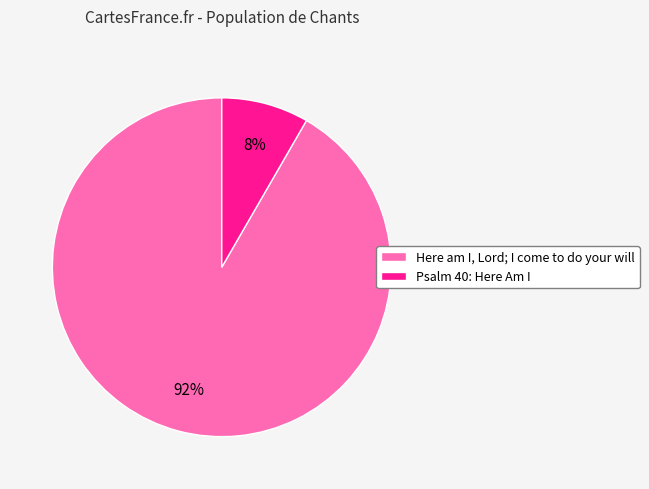

Which slice represents more than half of the pie?

Here am I, Lord; I come to do your will